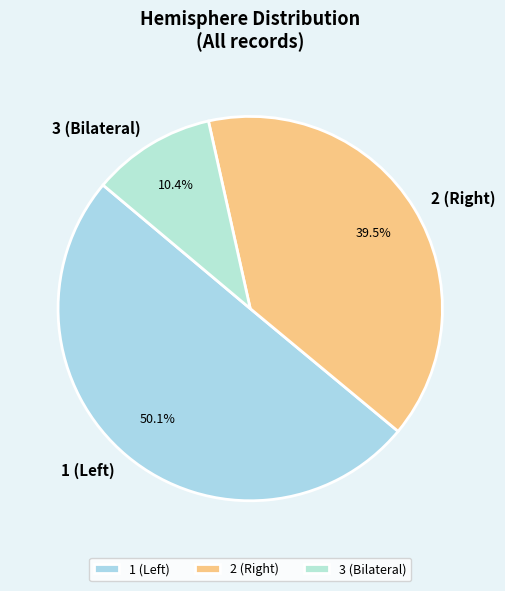

How much of the chart is everything except 3 (Bilateral)?

89.6%